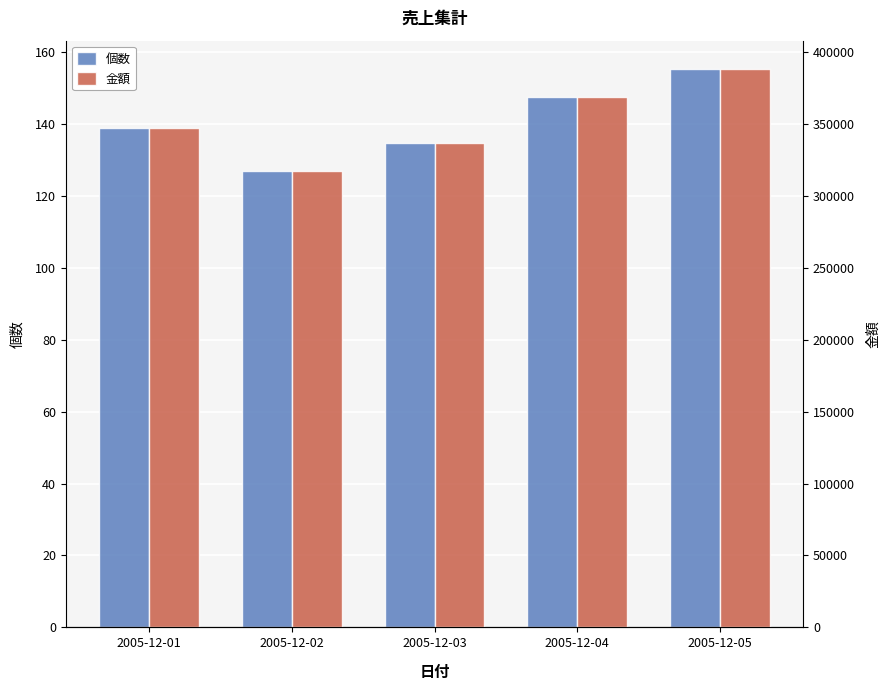

What is the average value of the 個数 series?

140.7